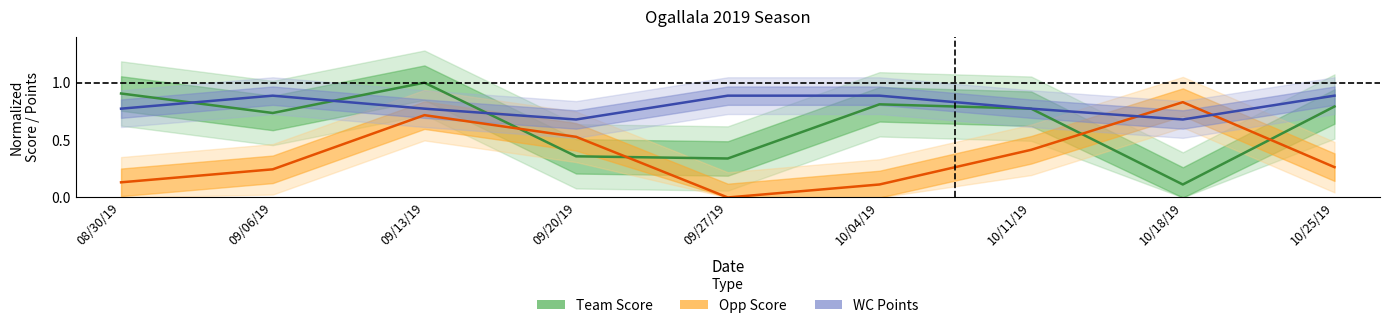

True or false: WC Points has more than 2 points higher than both neighbors.

False